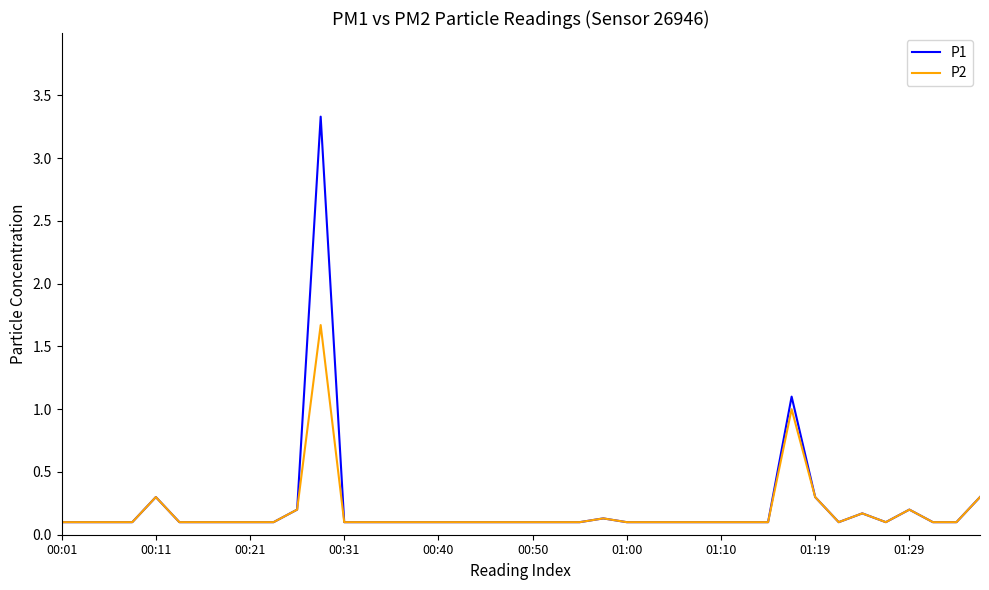

Rank the series by their maximum value, from highest to lowest.

P1, P2